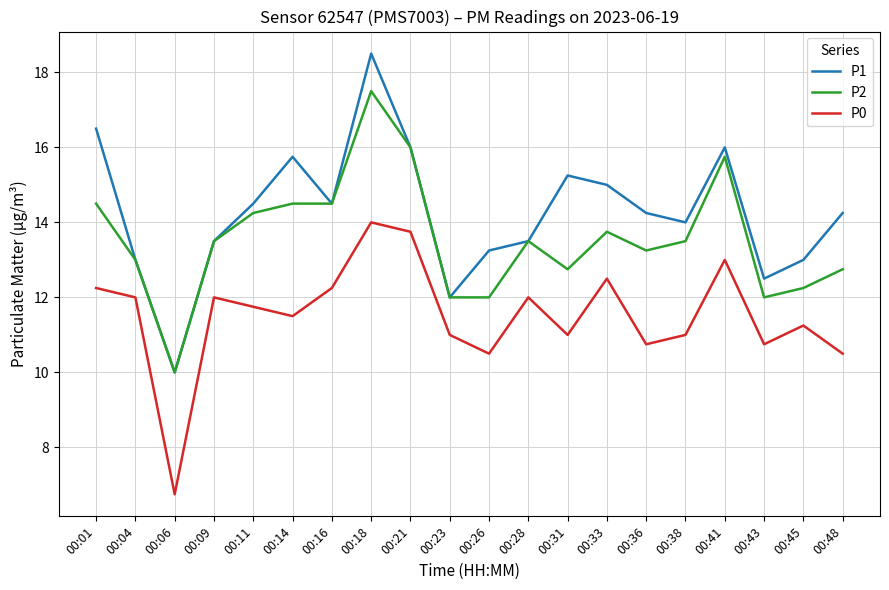

What is the maximum value for P2?

17.5